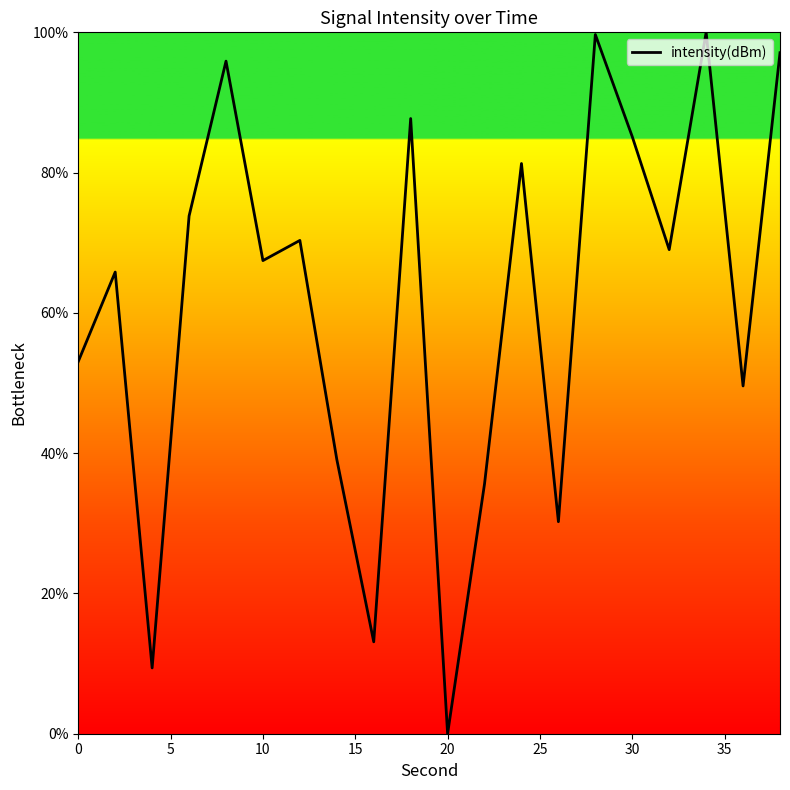

What is the difference between the maximum and minimum values?

100.0